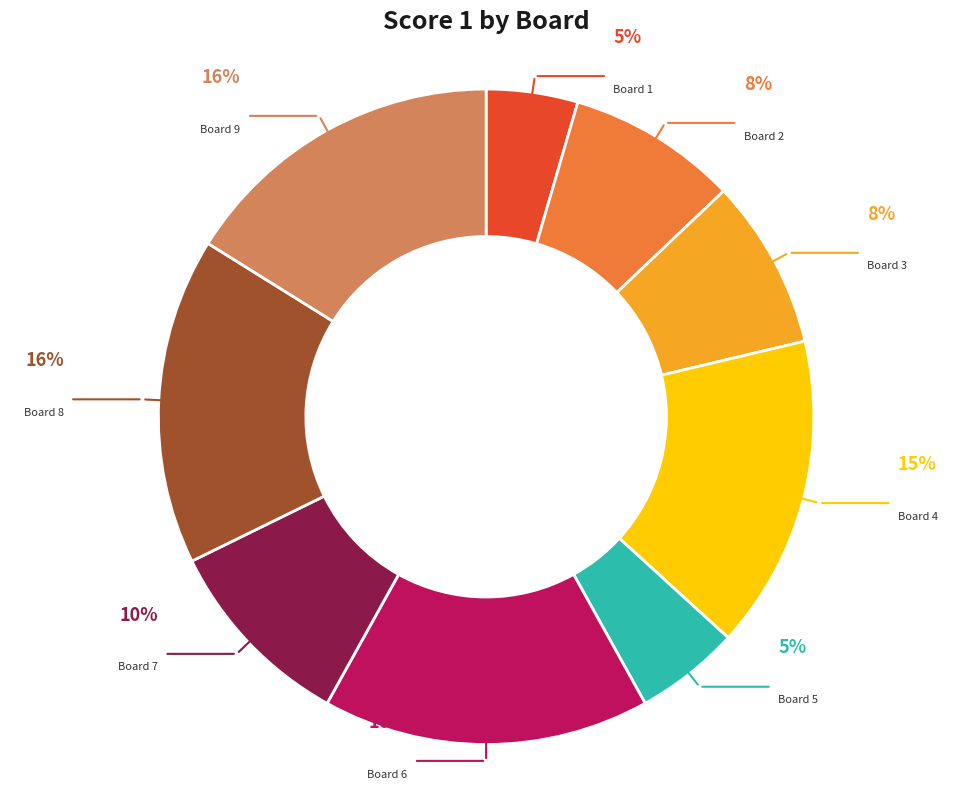

What percentage is NOT represented by Board 7?

90.3%